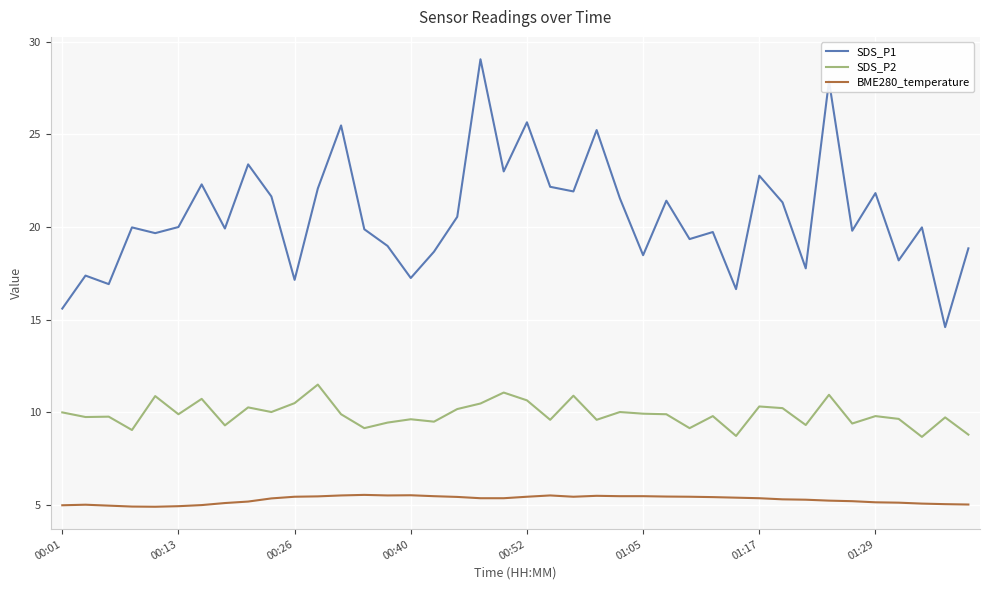

True or false: SDS_P2 has more than 1 points higher than both neighbors.

True